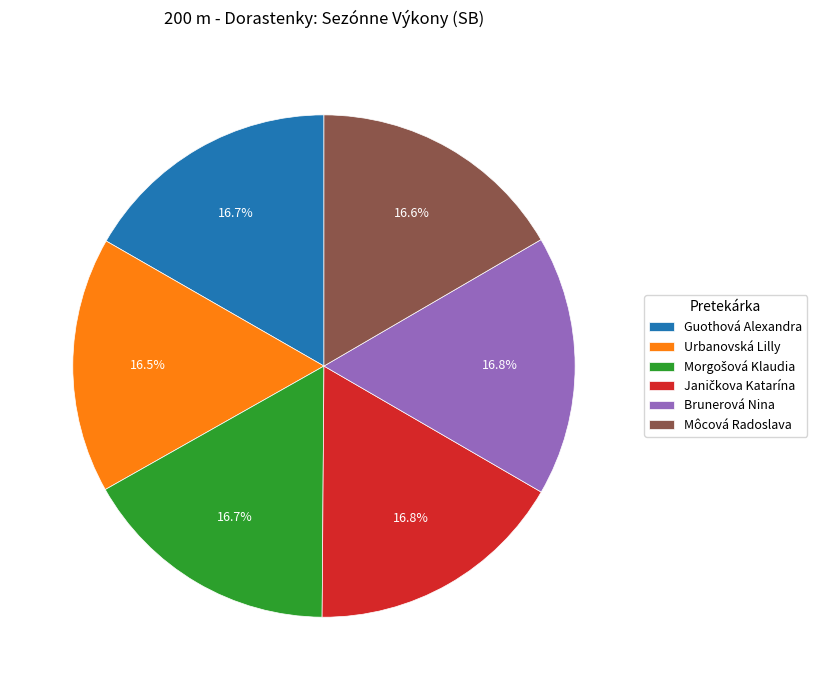

Is it true that Môcová Radoslava is 28% of the pie?

False